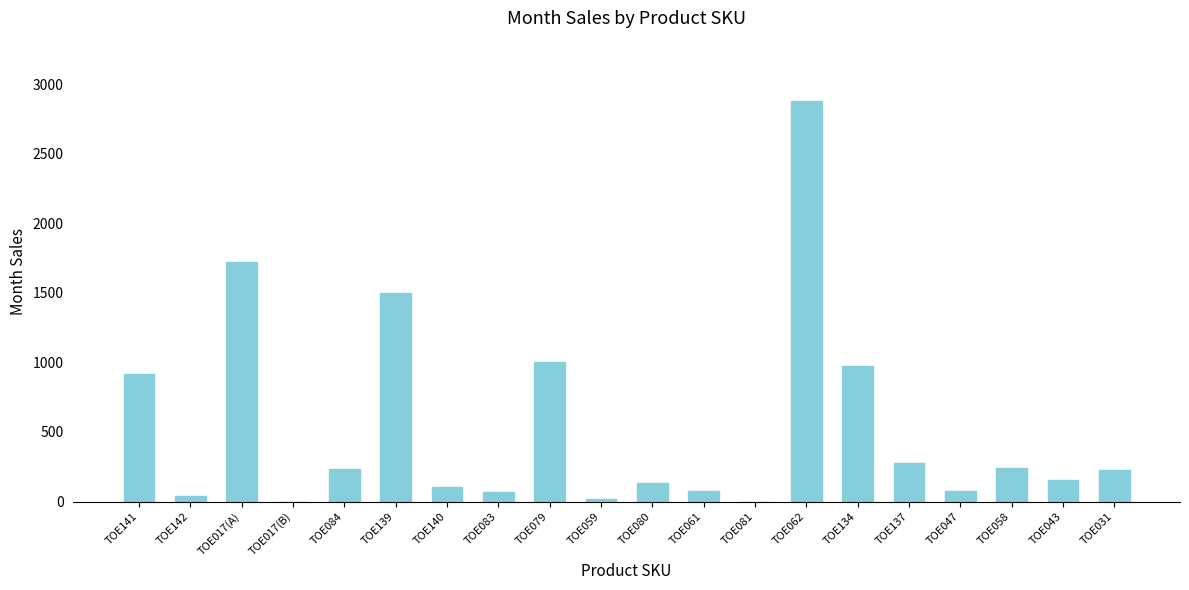

What is the sum of the values at TOE140 and TOE058?

347